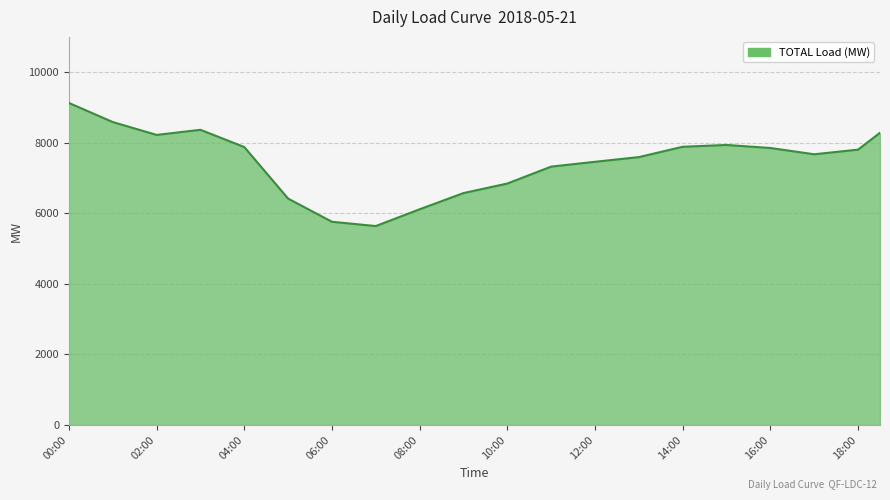

What is the minimum value shown in the chart?

5639.3